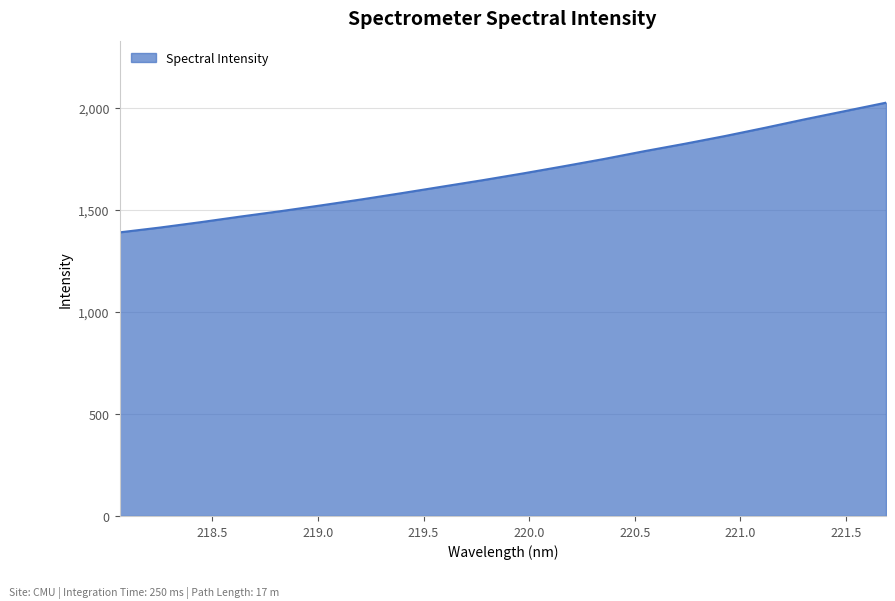

What is the minimum value shown in the chart?

1389.1